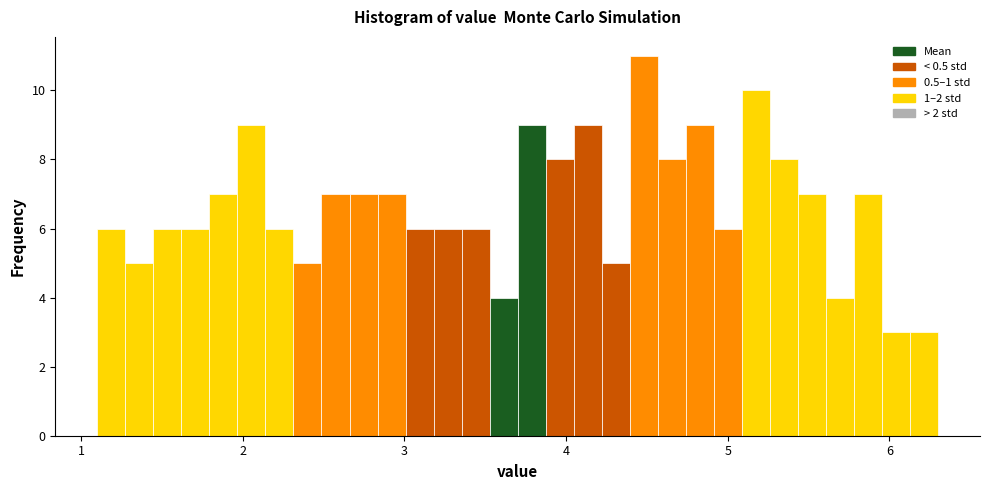

Around what value on the x-axis is the tallest bar? Give the approximate position of its centre, as read against the axis.

4.5